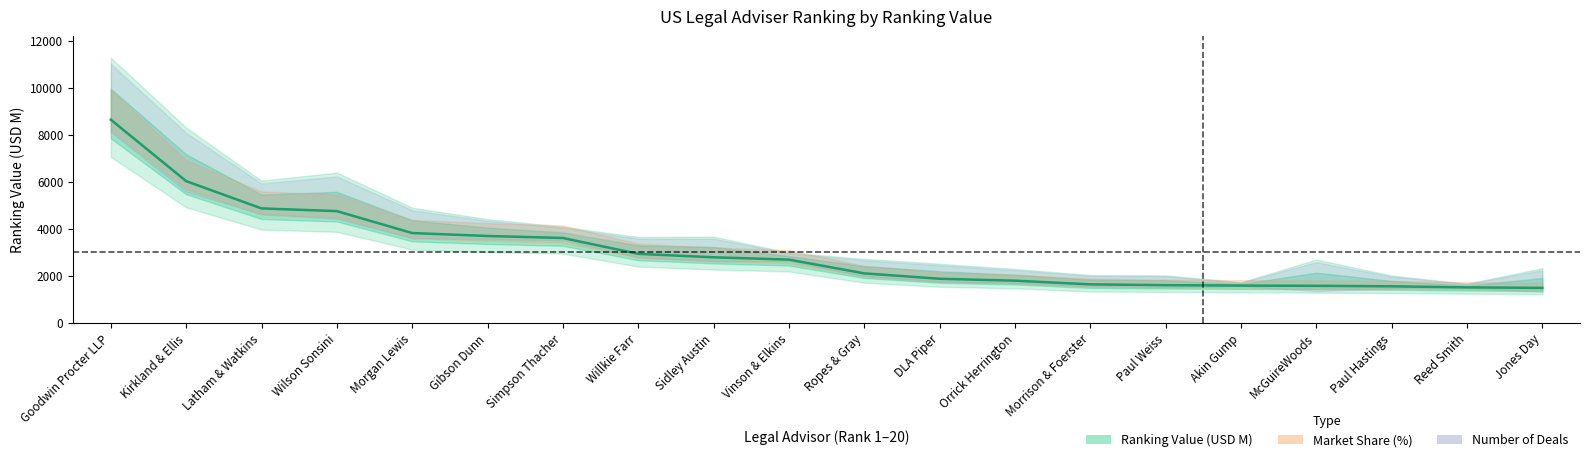

What is the change in value from Vinson & Elkins to Morrison & Foerster?

-1052.7